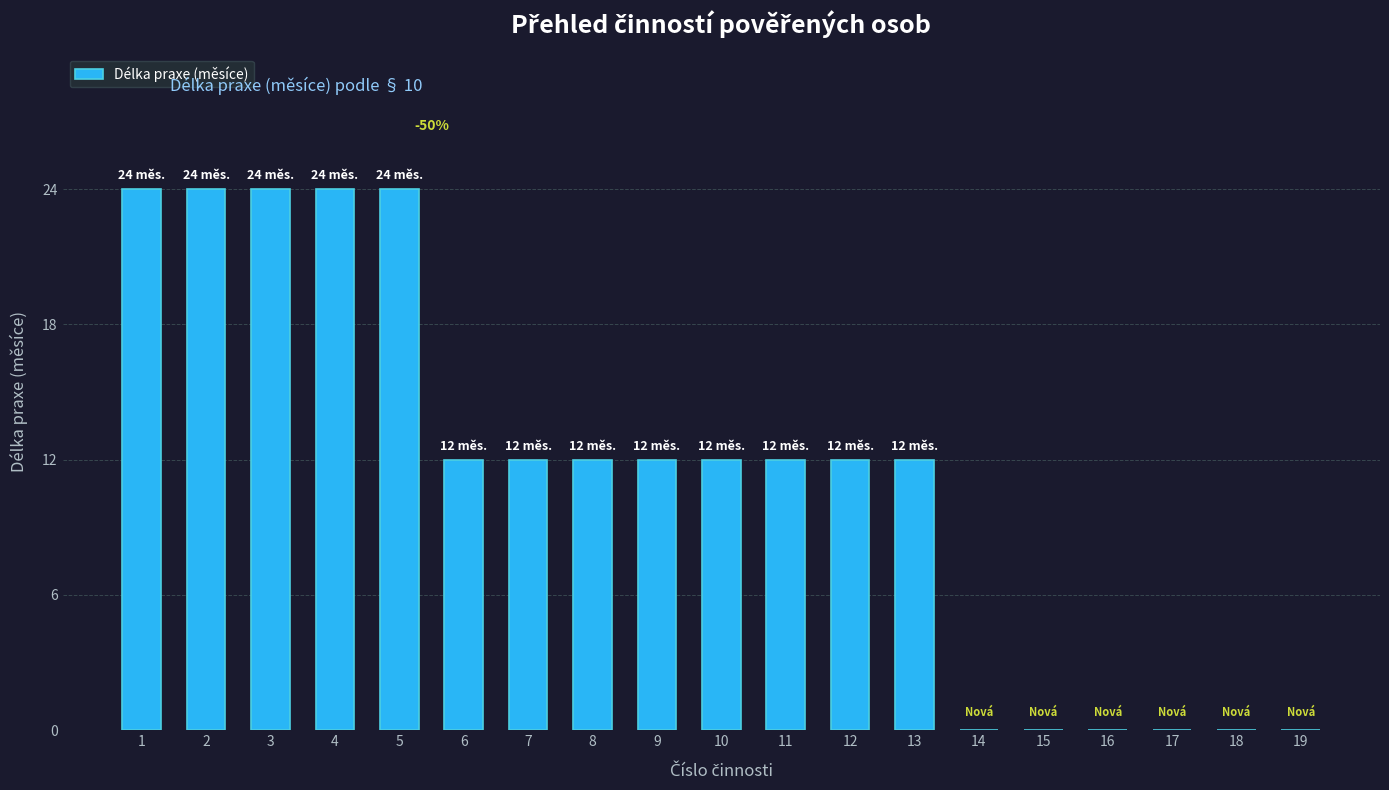

The chart shows a value of 20 at 7. True or false?

False